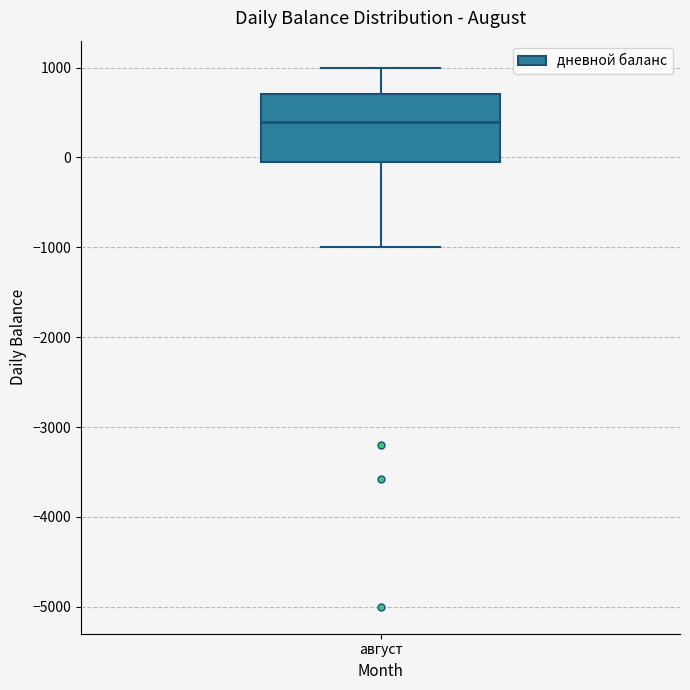

Read this box plot against the y-axis: the position of the median line, the range covered by the box, and the ends of both whiskers. The values are not printed on the chart, so give them approximately, as read against the axis.

median 400, box 0 to 700, whiskers -1000 to 1000